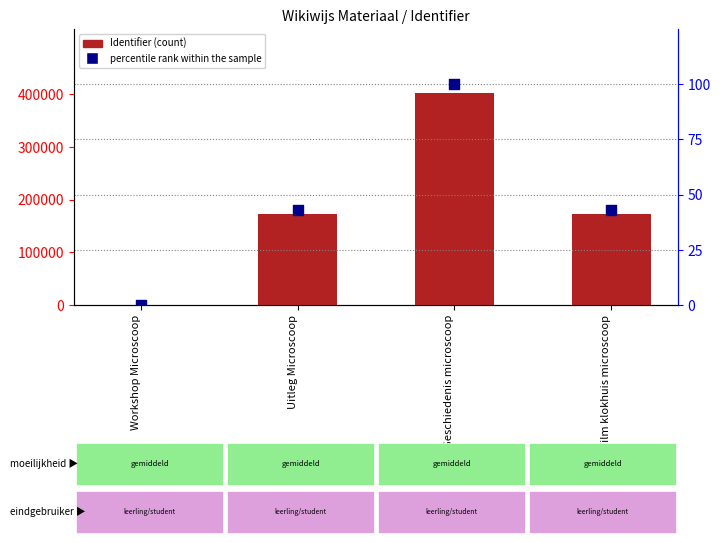

Is the value of Identifier at Uitleg Microscoop greater than the value of percentile rank within the sample at Uitleg Microscoop?

Yes